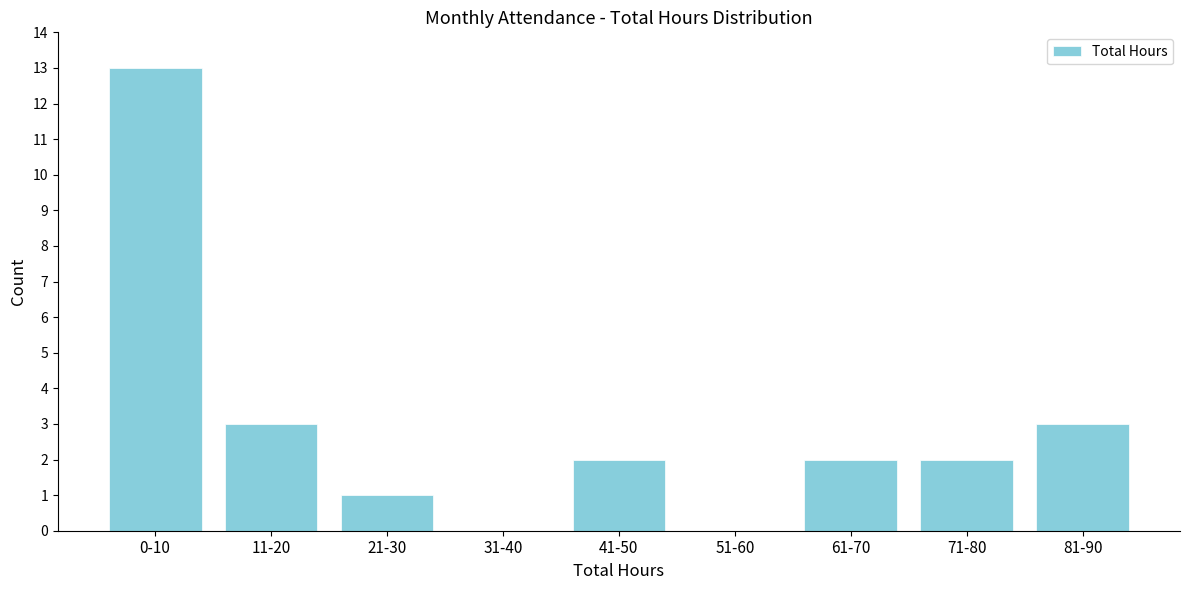

Reading left to right, extract all data points from this chart.

0-10=13	11-20=3	21-30=1	31-40=0	41-50=2	51-60=0	61-70=2	71-80=2	81-90=3